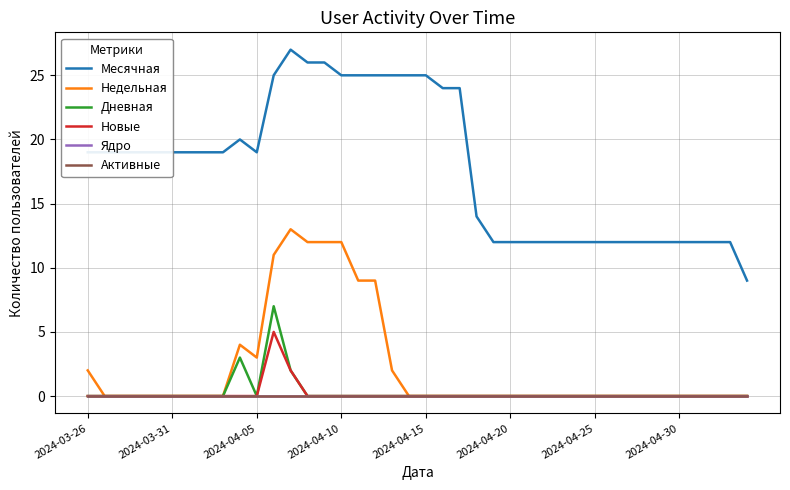

True or false: Дневная and Активные intersect in this chart.

False